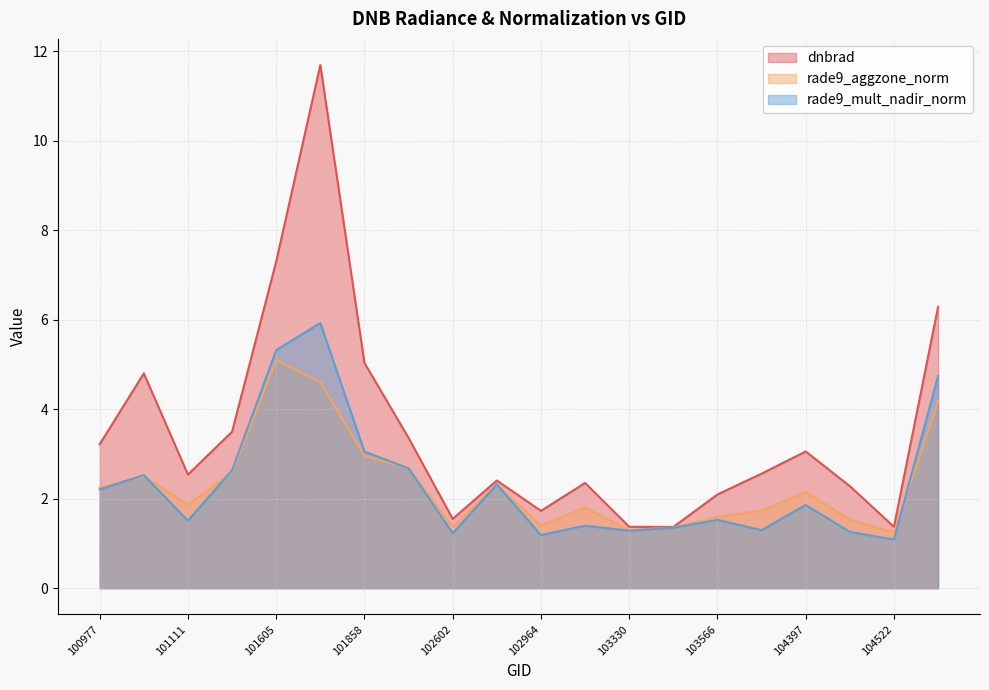

What is the difference between the maximum and minimum values in the rade9_mult_nadir_norm series?

4.8